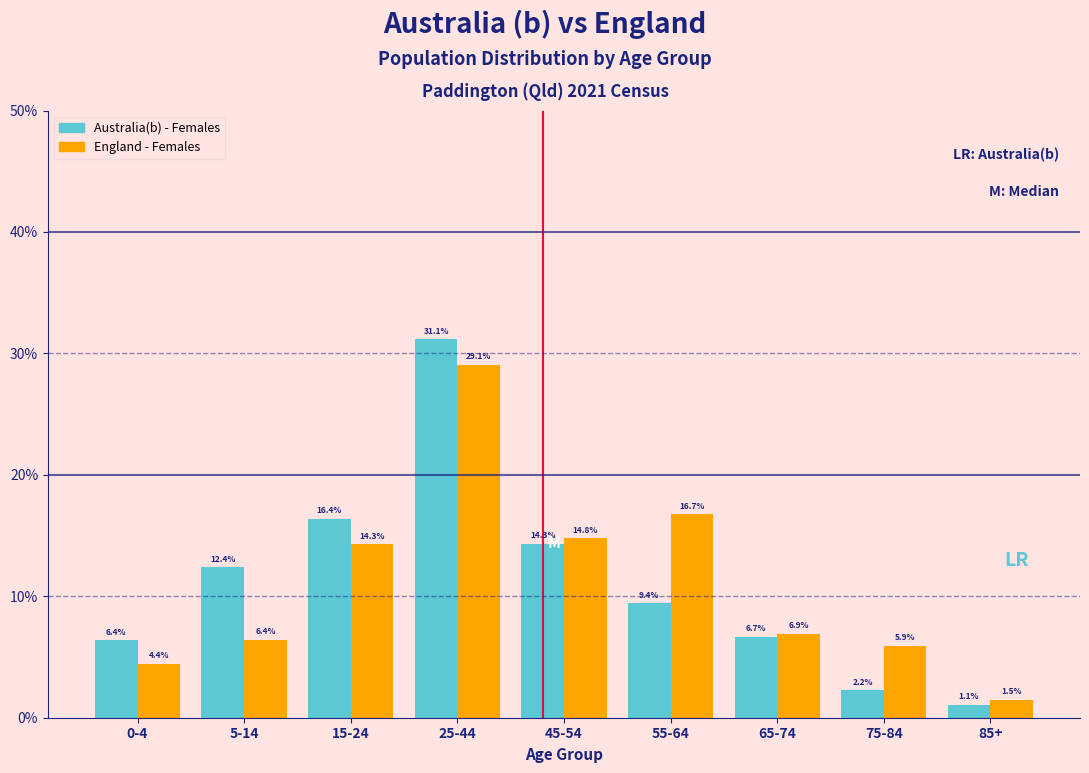

Reading left to right, what are all the values shown in this chart?

Australia(b) - Females: 6.4	12.4	16.4	31.1	14.3	9.4	6.7	2.2	1.1
England - Females: 4.4	6.4	14.3	29.1	14.8	16.7	6.9	5.9	1.5